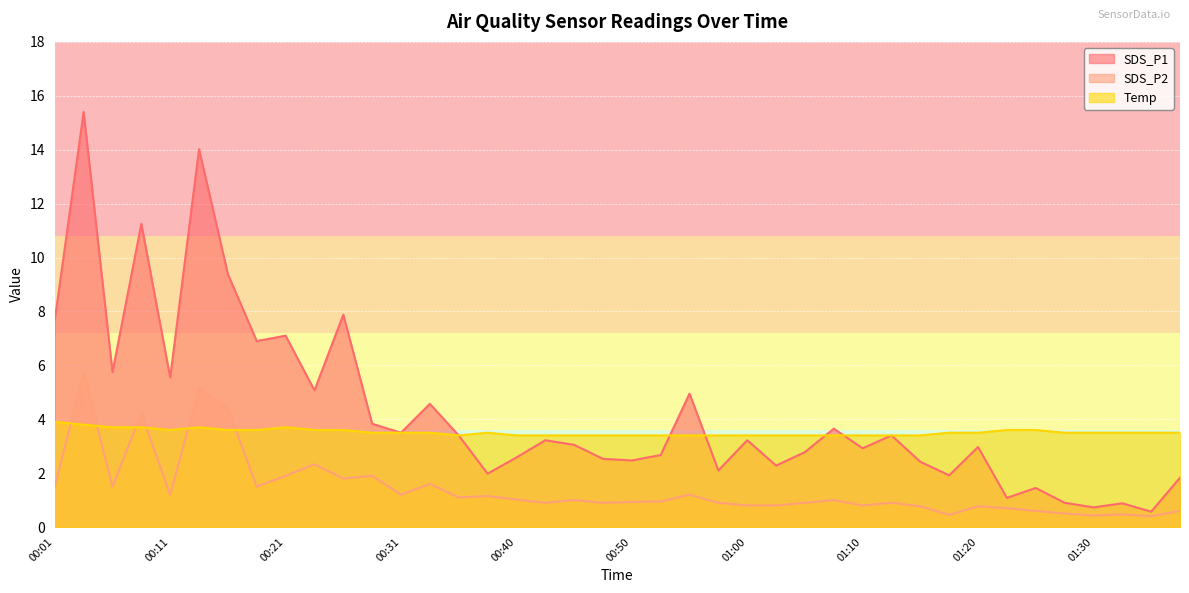

How many lines are shown in the chart?

3